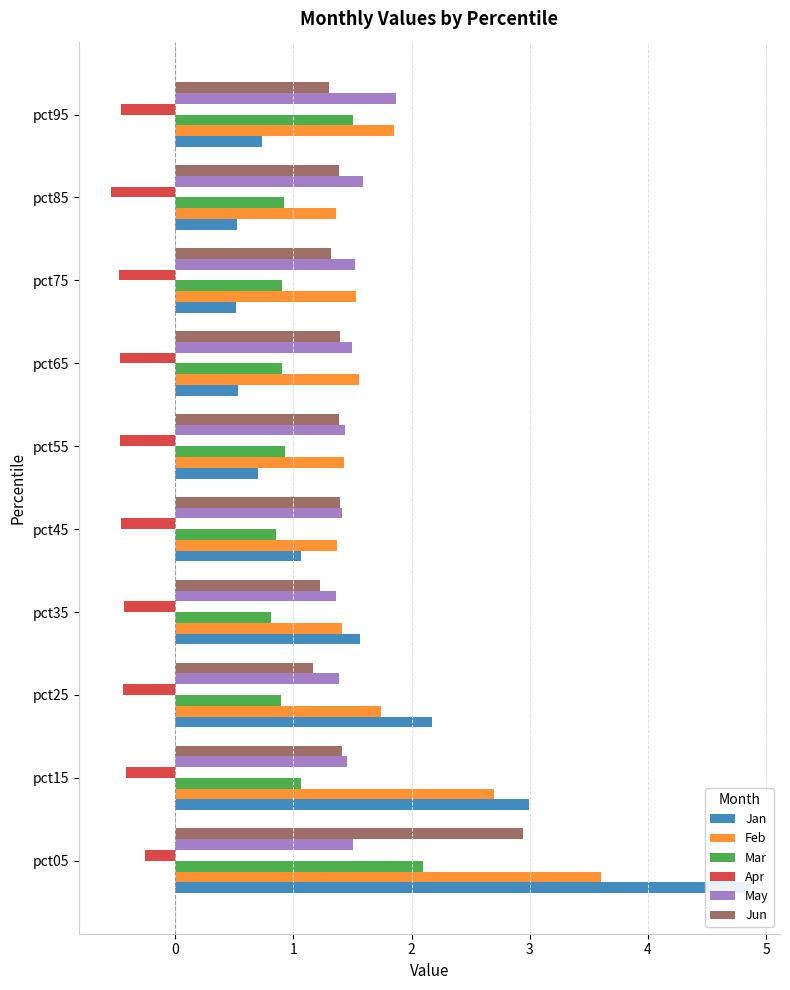

What is the difference between the maximum and minimum values in the Mar series?

1.3